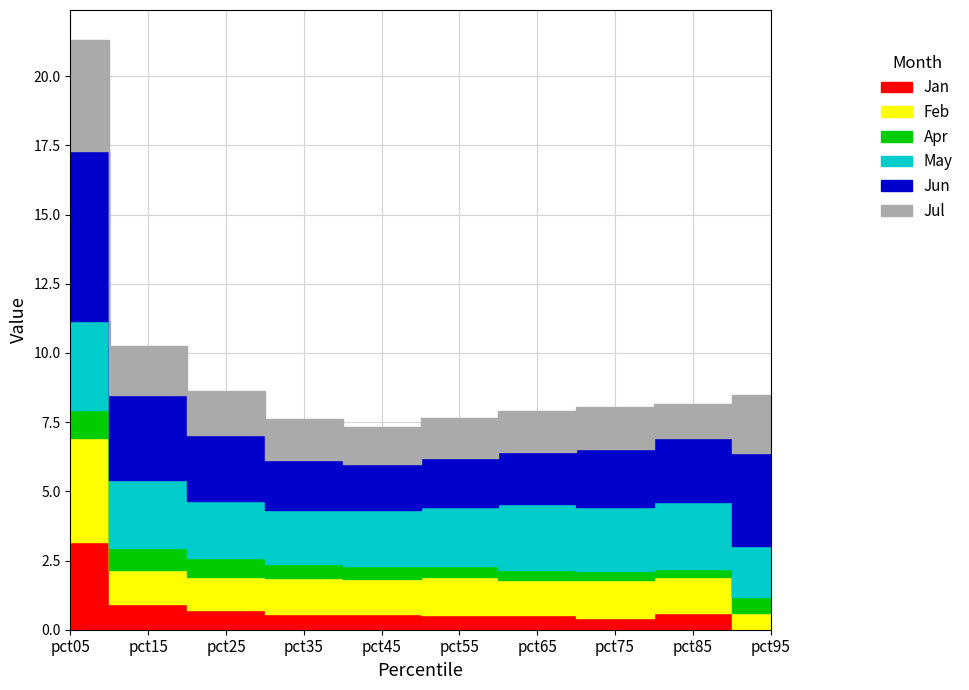

Rank the series at pct45 from lowest to highest value.

Apr, Jan, Feb, Jul, Jun, May